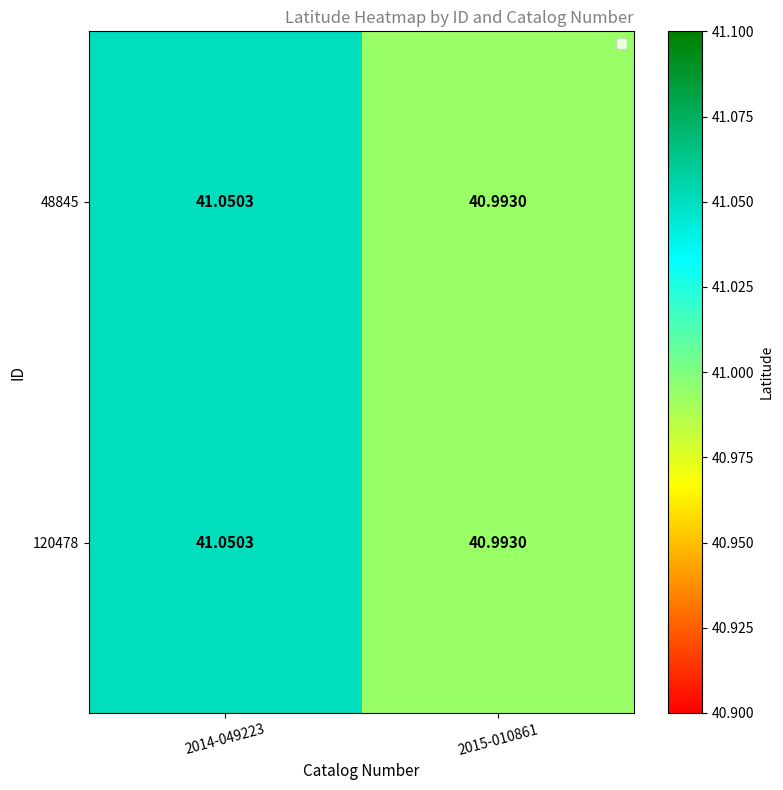

How many series are shown in this chart?

2